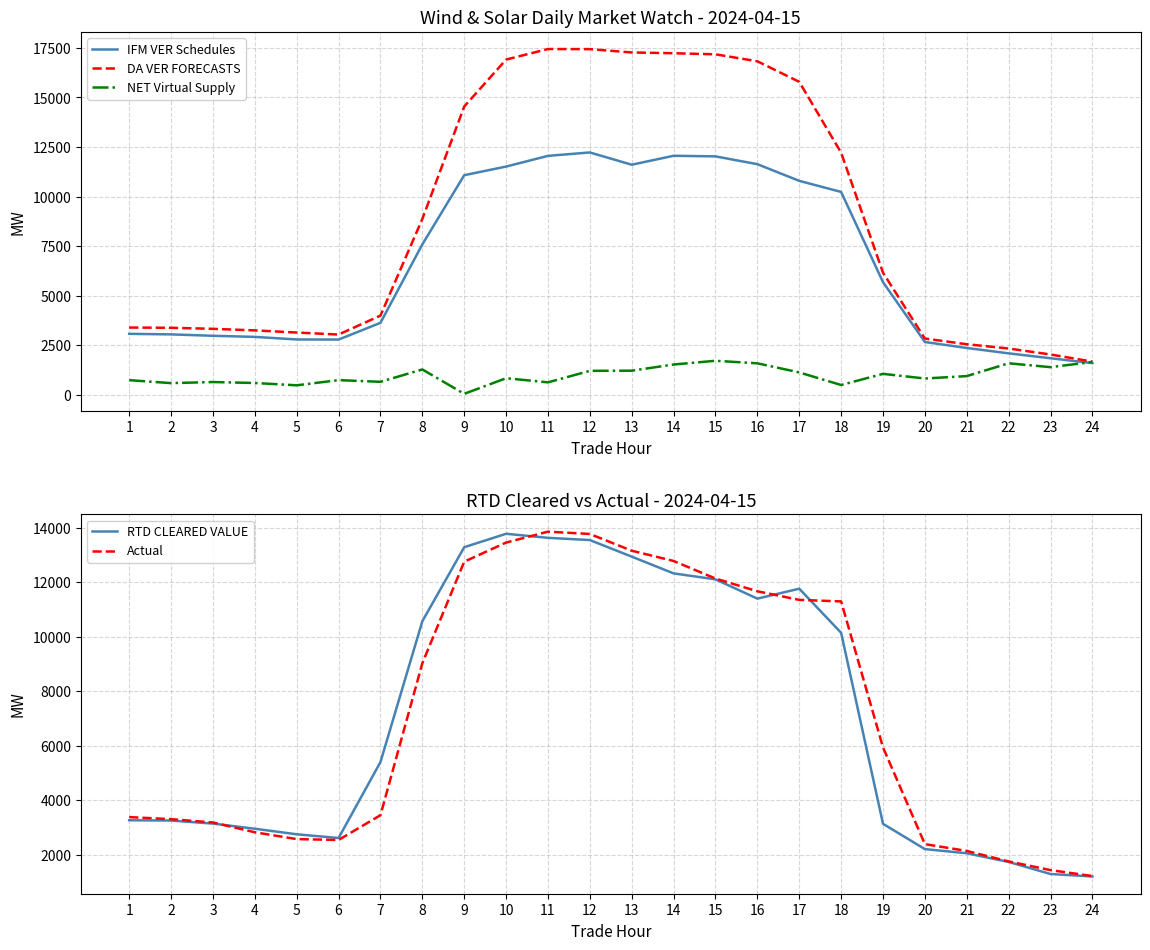

List the labels in order of NET Virtual Supply value, smallest first.

9, 5, 18, 2, 4, 11, 3, 7, 1, 6, 20, 10, 21, 19, 17, 12, 13, 8, 23, 14, 16, 22, 24, 15